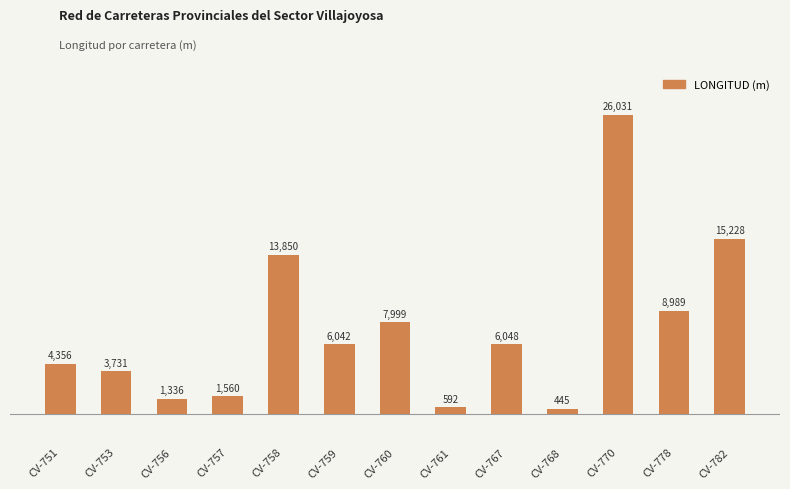

What is the value of the 3rd bar from the left?

1336